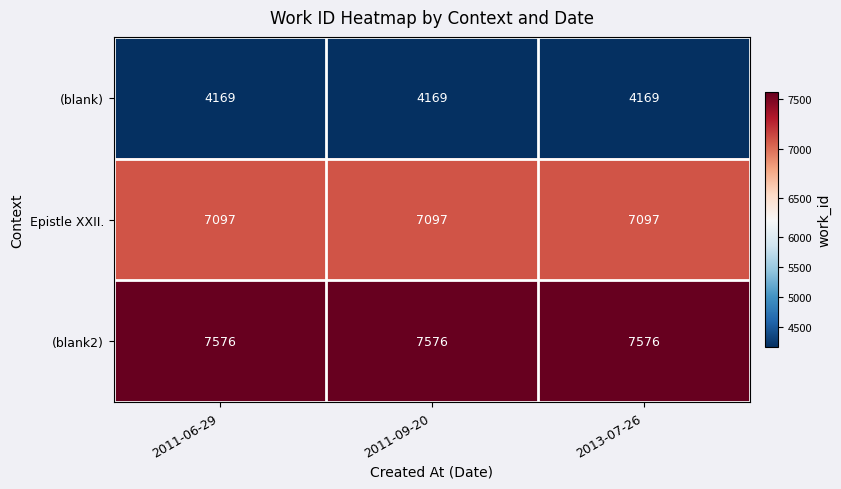

What is the spread (max minus min) of values at 2011-06-29?

3407